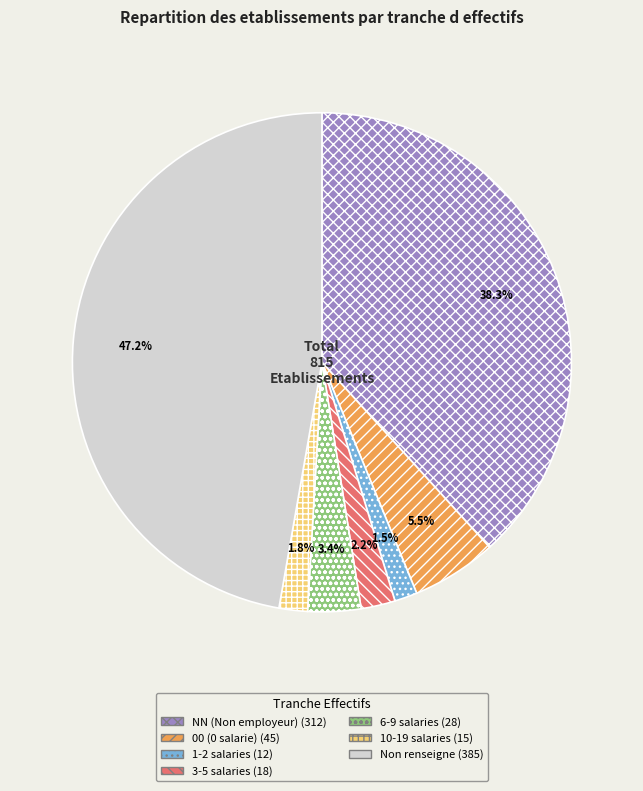

Is there a majority slice in this chart?

No